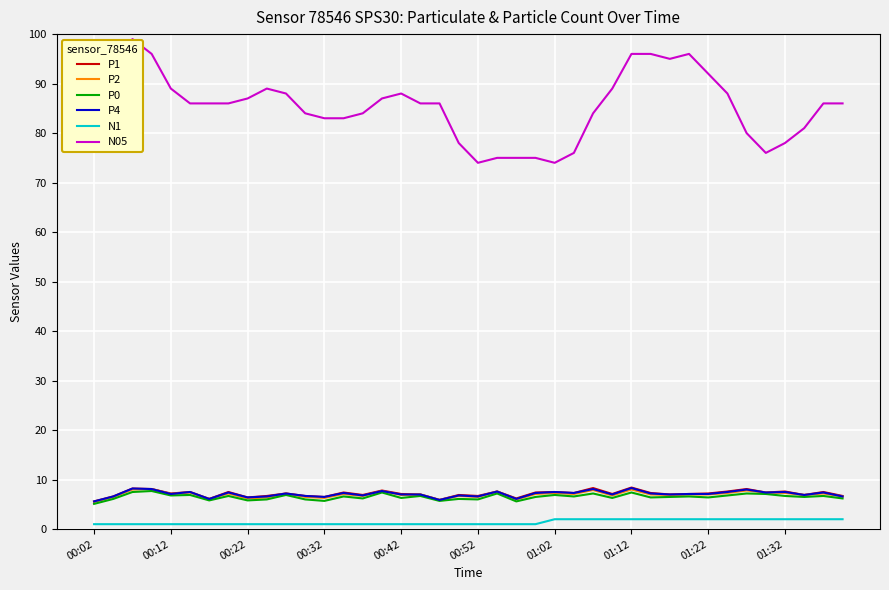

Which series has the largest total across all categories?

N05